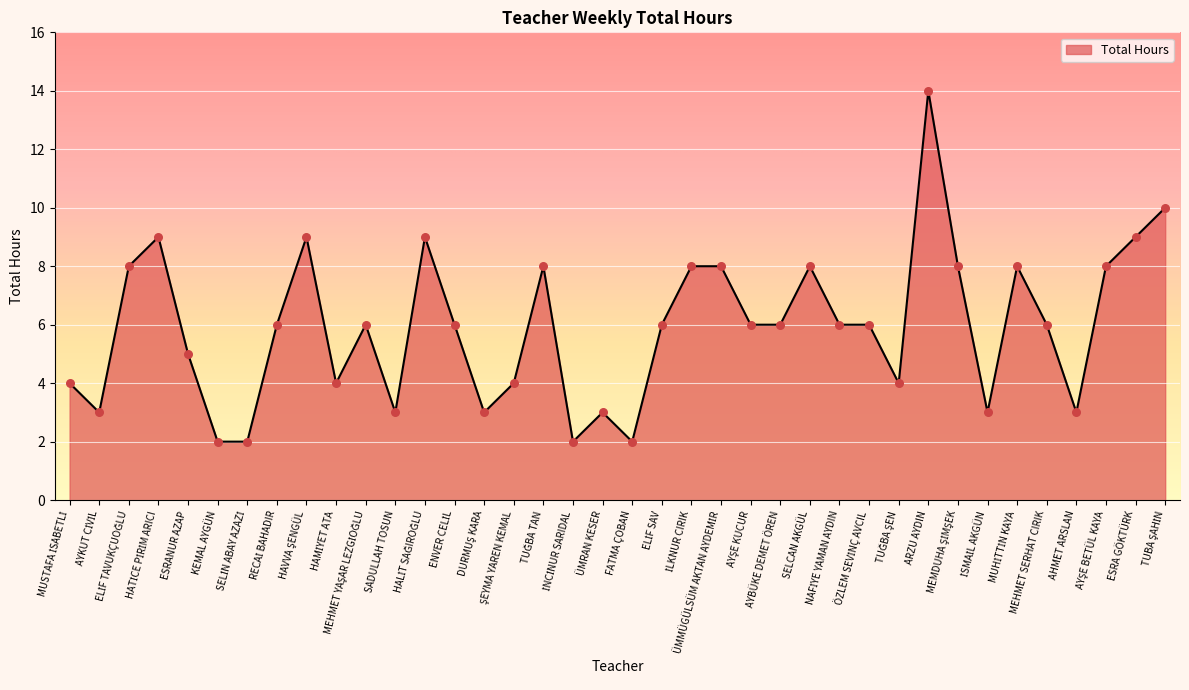

Between FATMA ÇOBAN and SADULLAH TOSUN, which is larger?

SADULLAH TOSUN